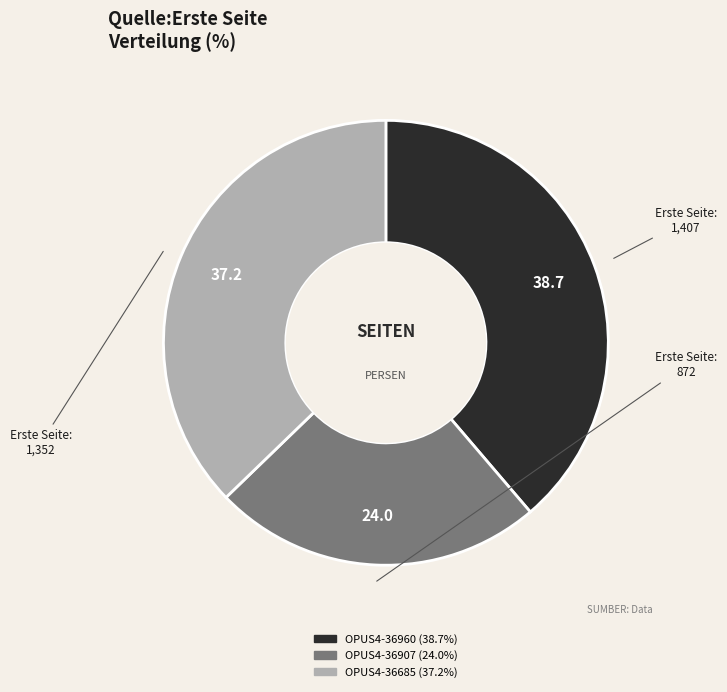

Is there a majority slice in this chart?

No